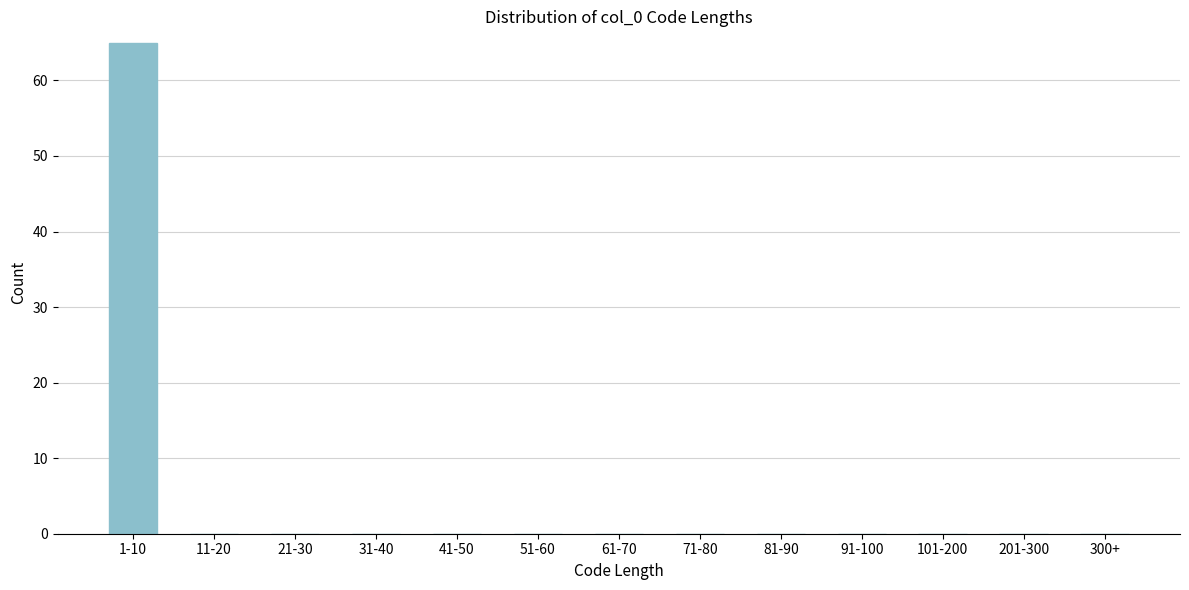

Reading left to right, transcribe all the data shown in this chart.

1-10=65	11-20=0	21-30=0	31-40=0	41-50=0	51-60=0	61-70=0	71-80=0	81-90=0	91-100=0	101-200=0	201-300=0	300+=0